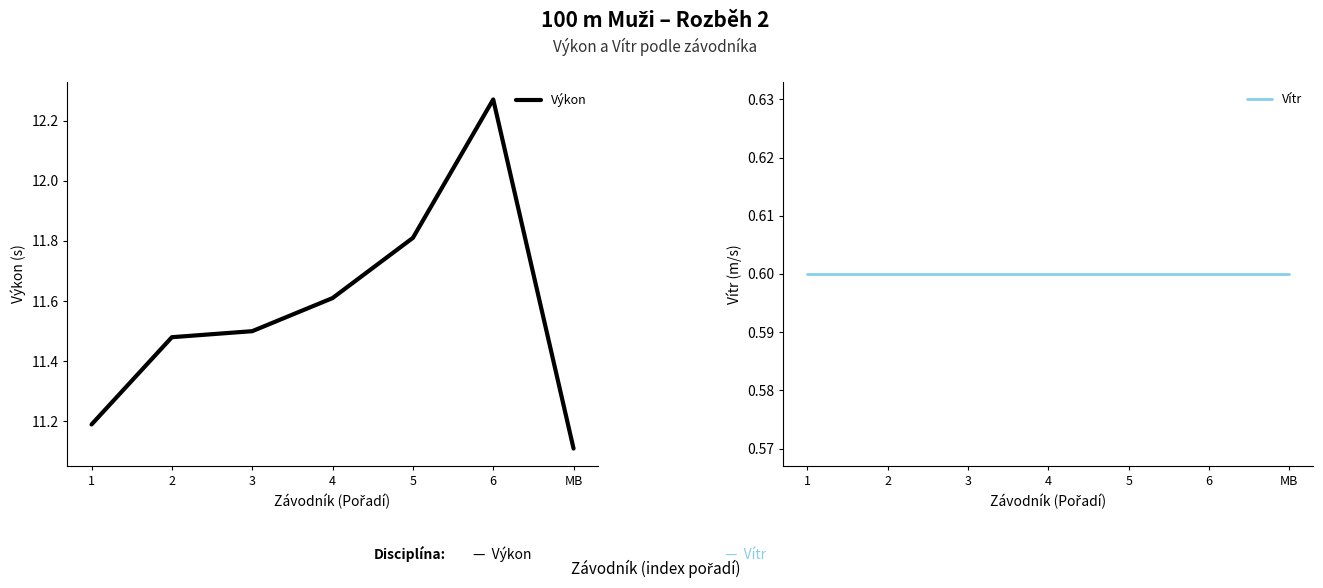

Which series has the largest total across all categories?

Výkon